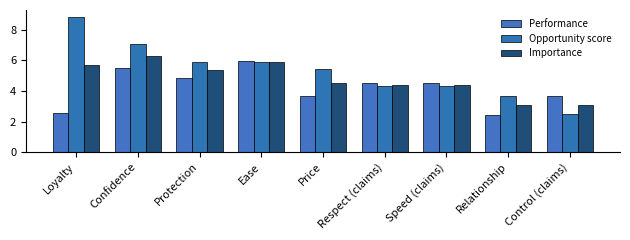

How many data points does each series have?

9